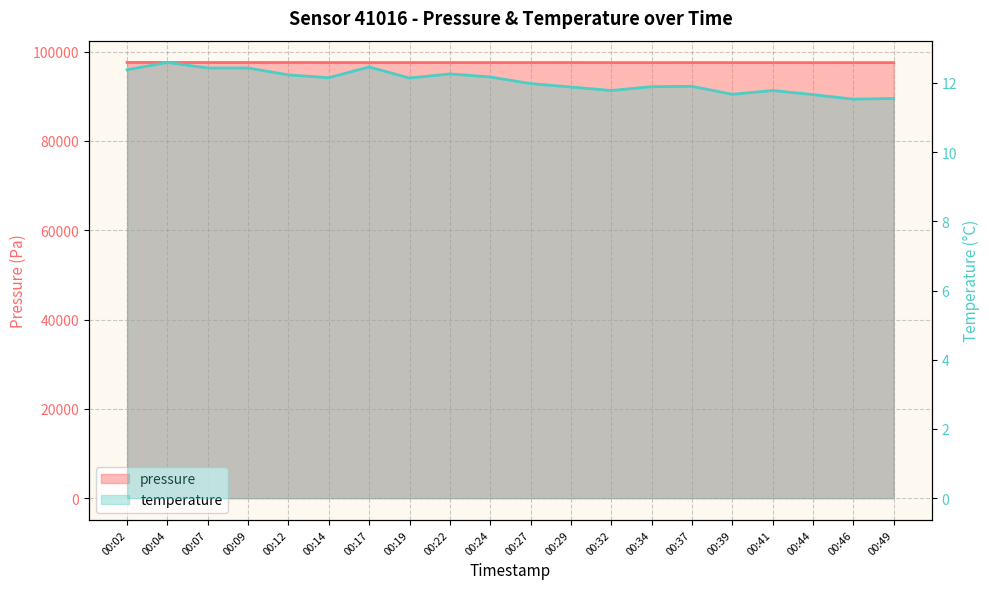

What is the value of the temperature point at the 5th from the left?

12.2